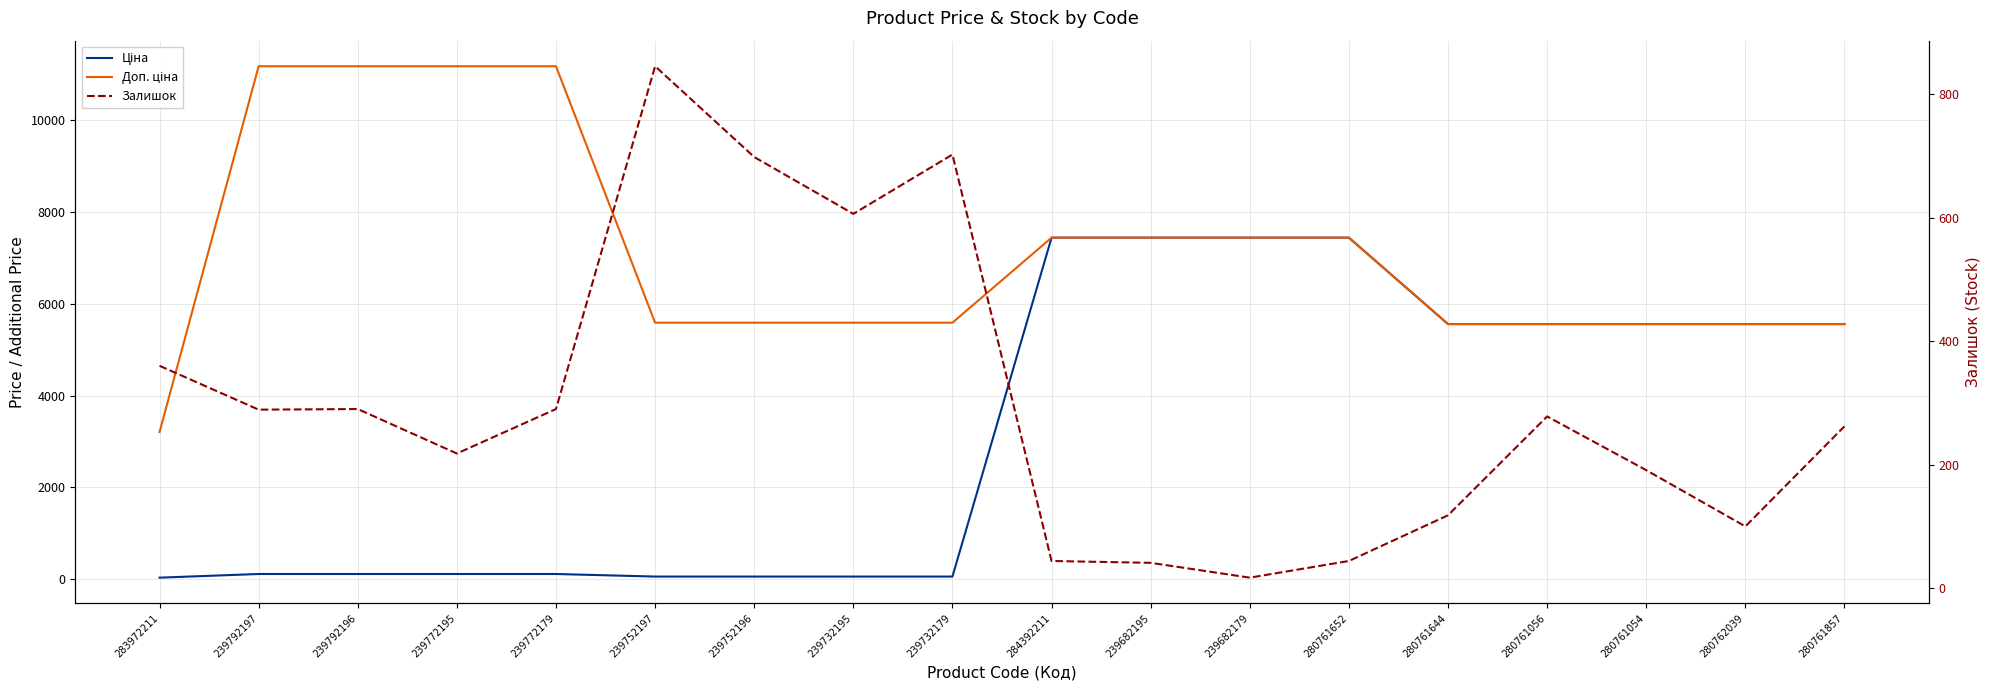

Which category has the highest value in the Залишок series?

239752197